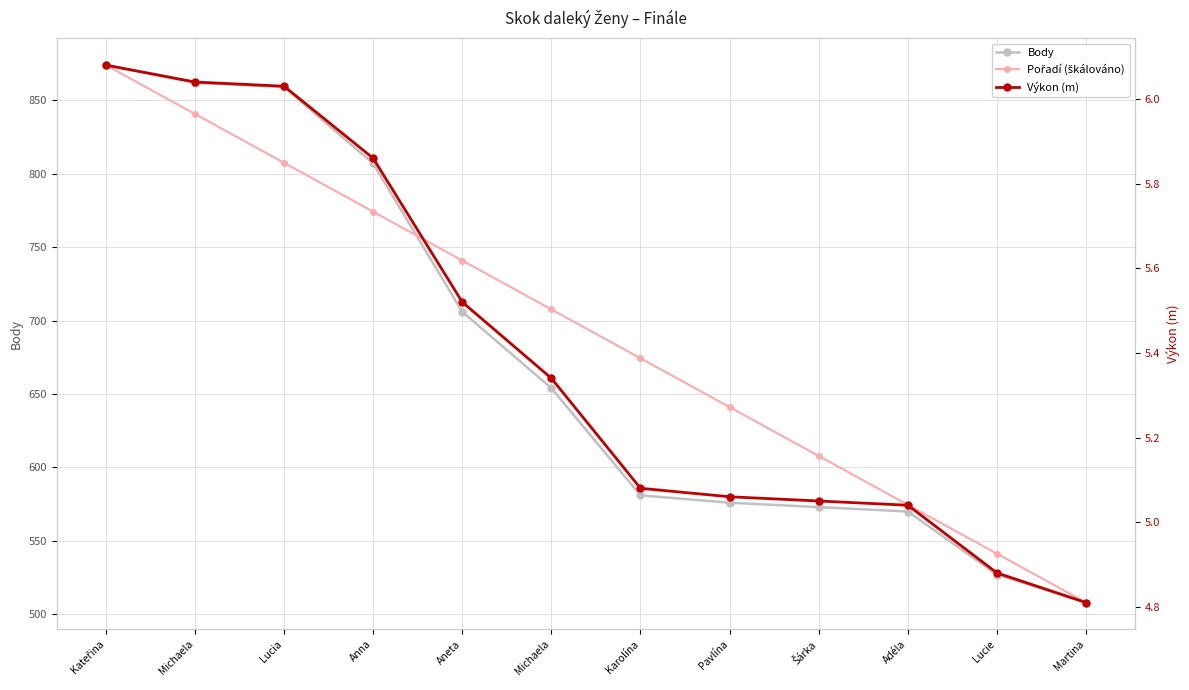

What is the sum of all Výkon (m) values?

64.8